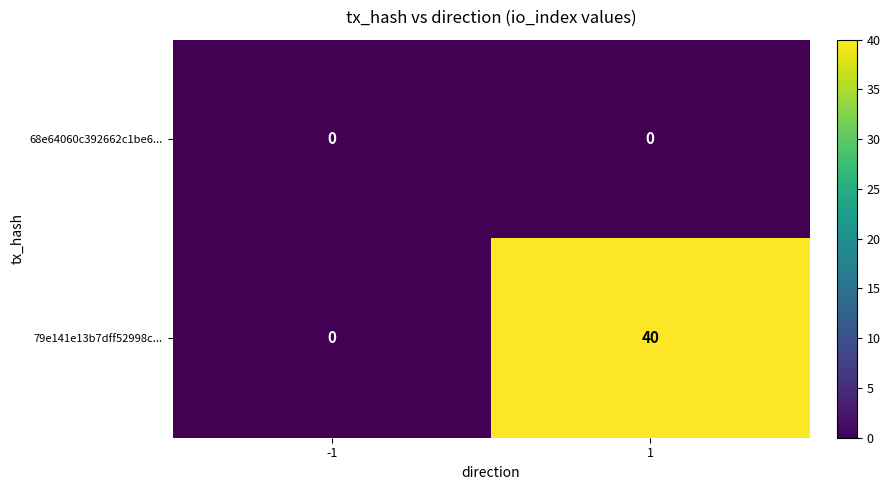

Between -1 and 1, which series saw the biggest shift?

79e141e13b7dff52998c...